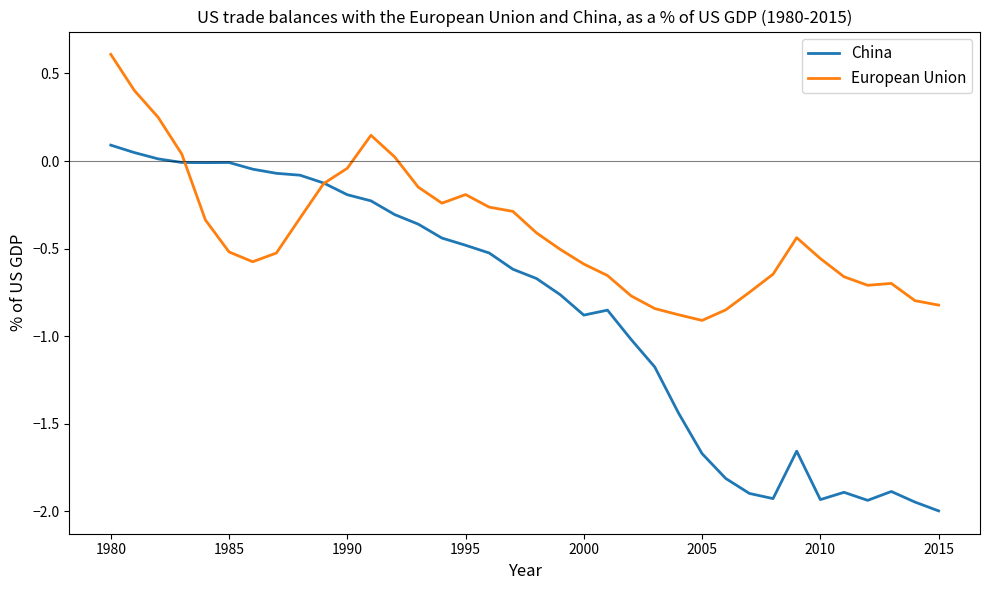

Which series has the widest spread of values?

China